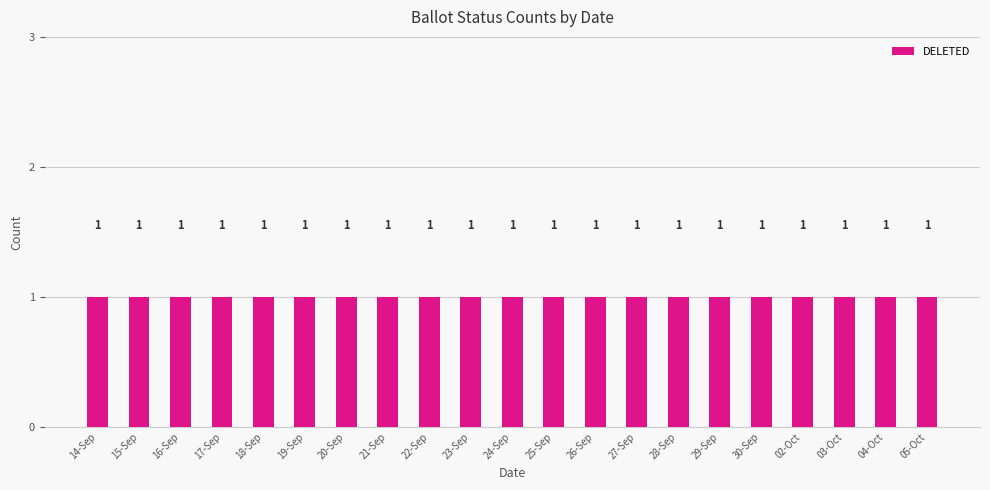

Which series has the largest total across all categories?

DELETED